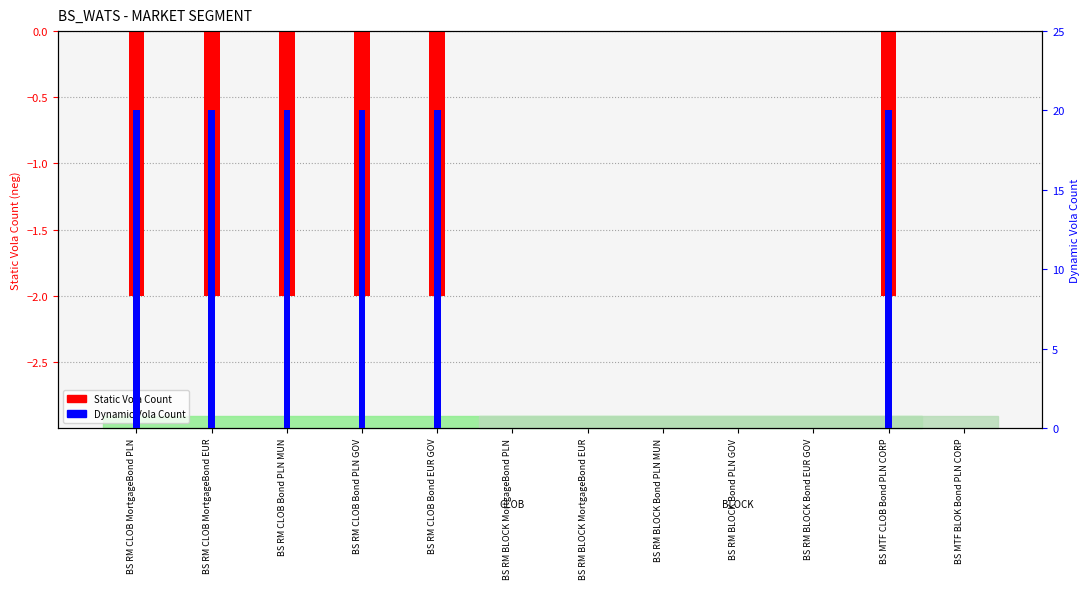

What is the value of the Static Vola Count bar at the 5th from the left?

-2